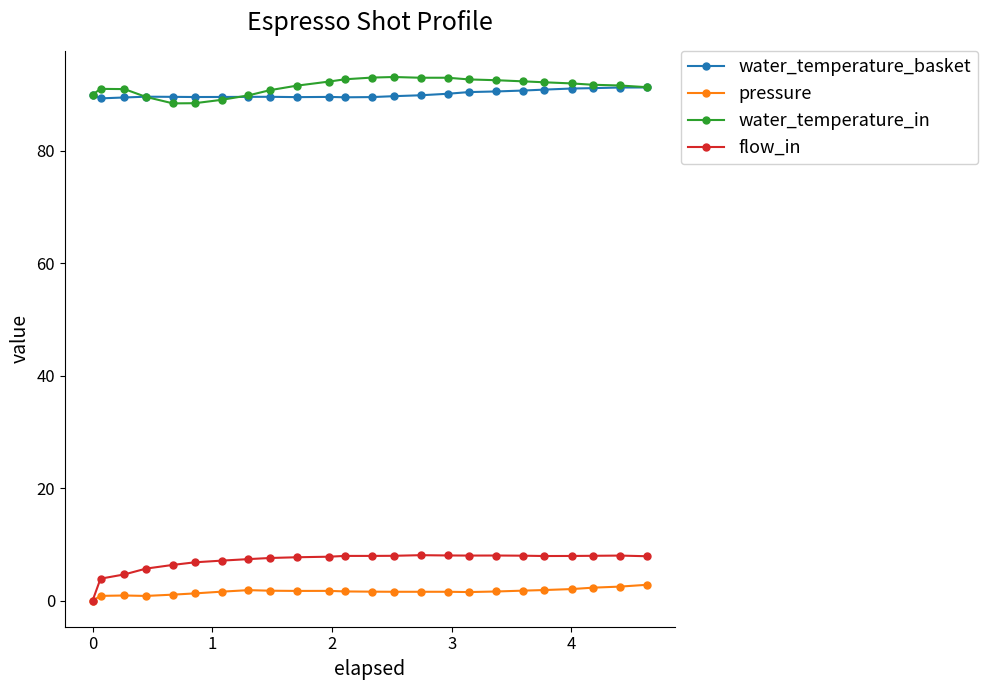

What is the sum of all water_temperature_in values?

2193.5